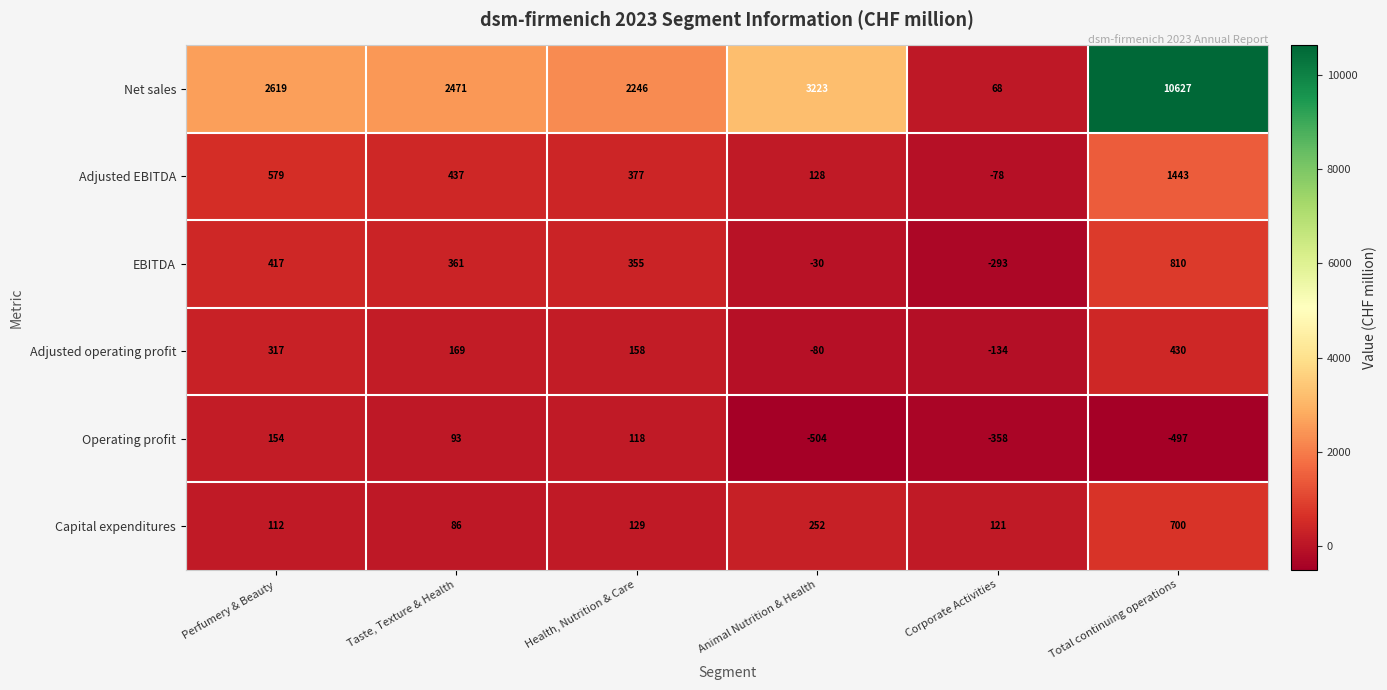

What is the highest value of the Adjusted EBITDA series?

1443